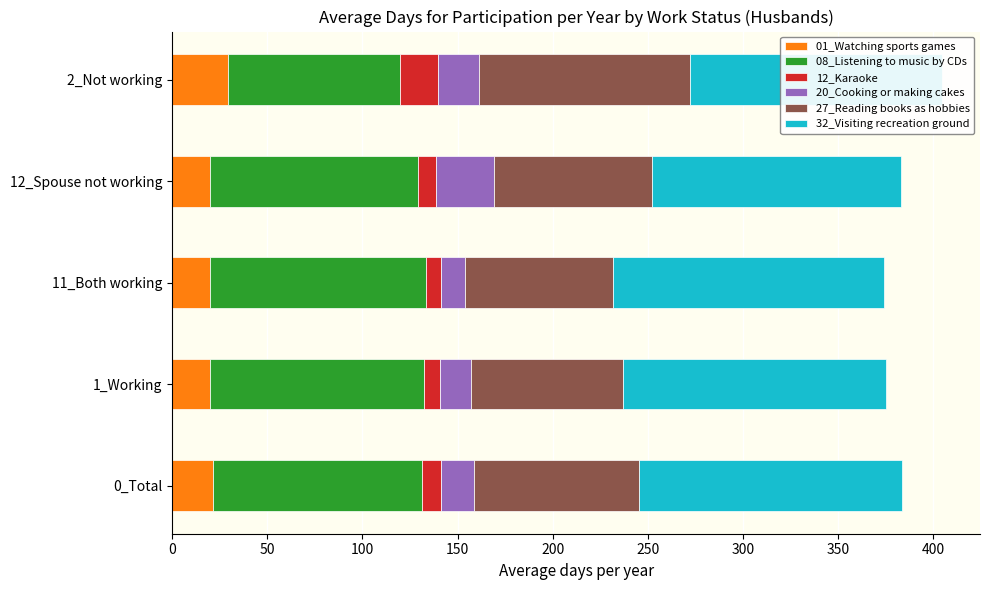

What is the total value across all series at 2_Not working?

404.4